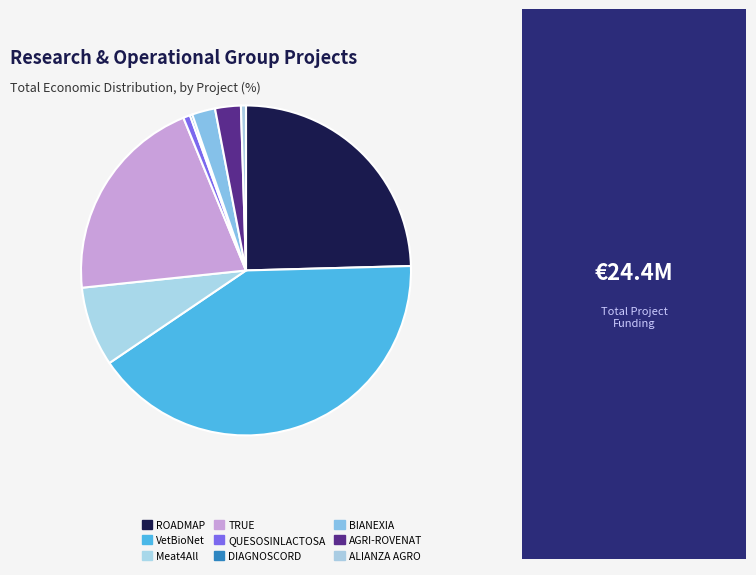

How many slices are in this pie chart?

9